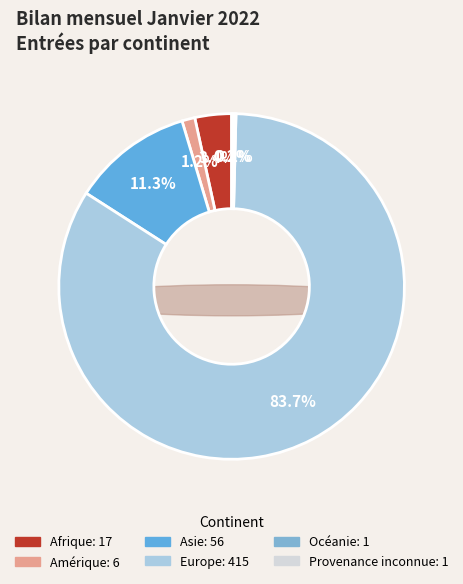

To the nearest percent, what portion does Asie represent?

11%